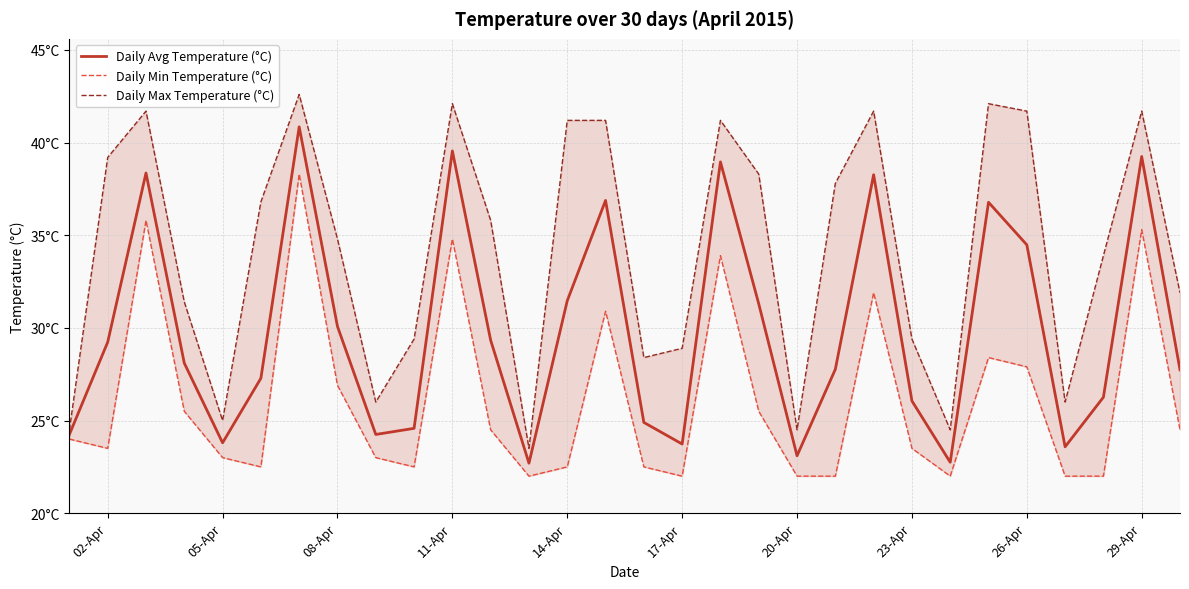

At which label does Daily Avg Temperature (°C) first exceed 28?

02-Apr